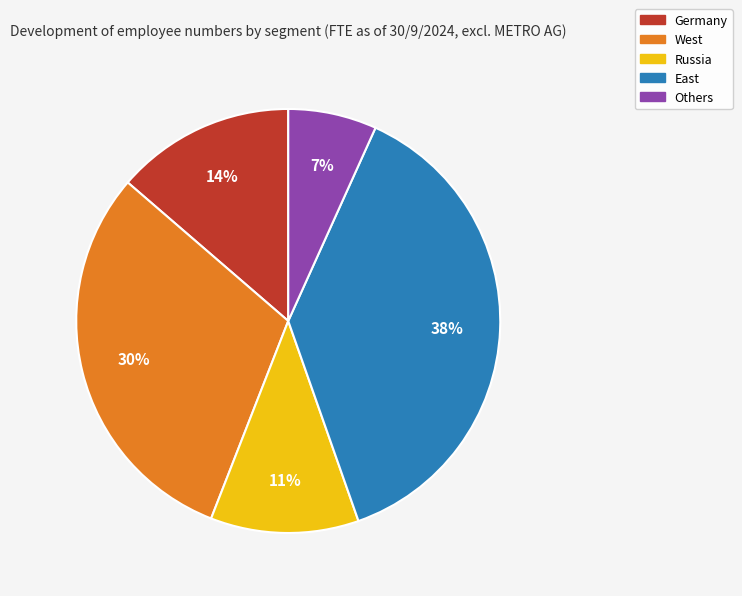

True or false: West accounts for 30% of the total.

True